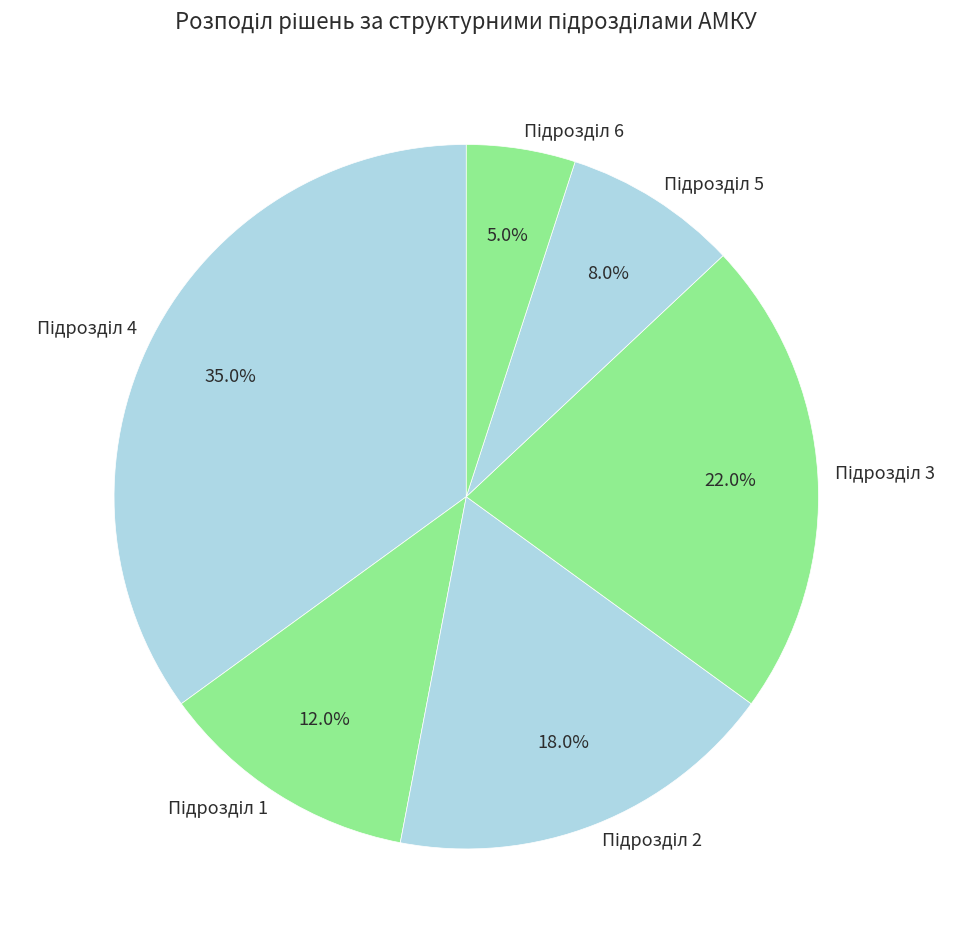

Does any single category account for the majority?

No